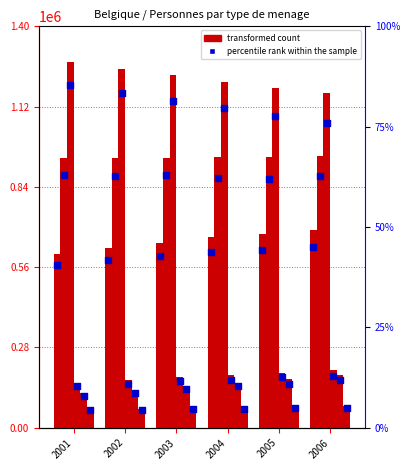

At which category is the sum across all series the highest?

2006